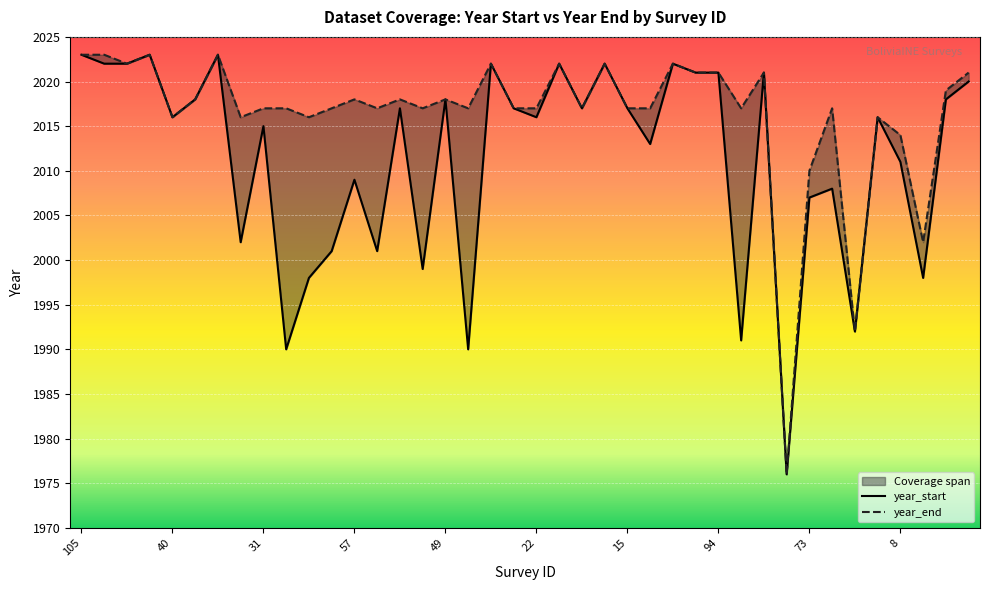

Is the value of year_end at 105 greater than the value of year_start at 69?

Yes